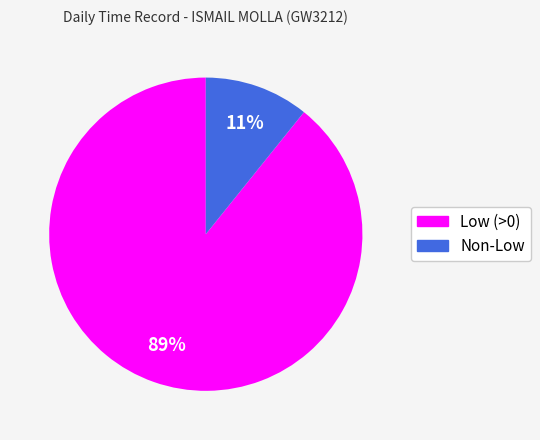

How many segments does this pie chart have?

2